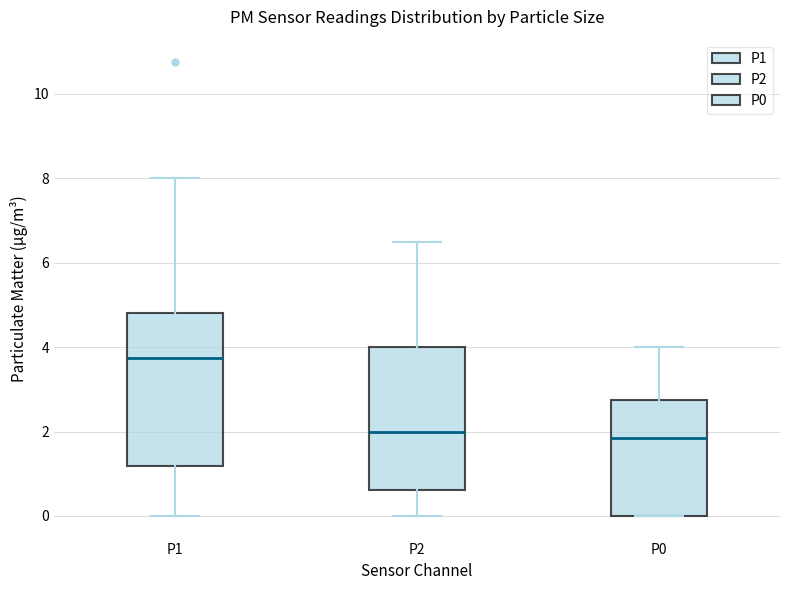

Where does the median line of the box for P2 sit on the y-axis? The values are not printed on the chart, so give them approximately, as read against the axis.

2.0